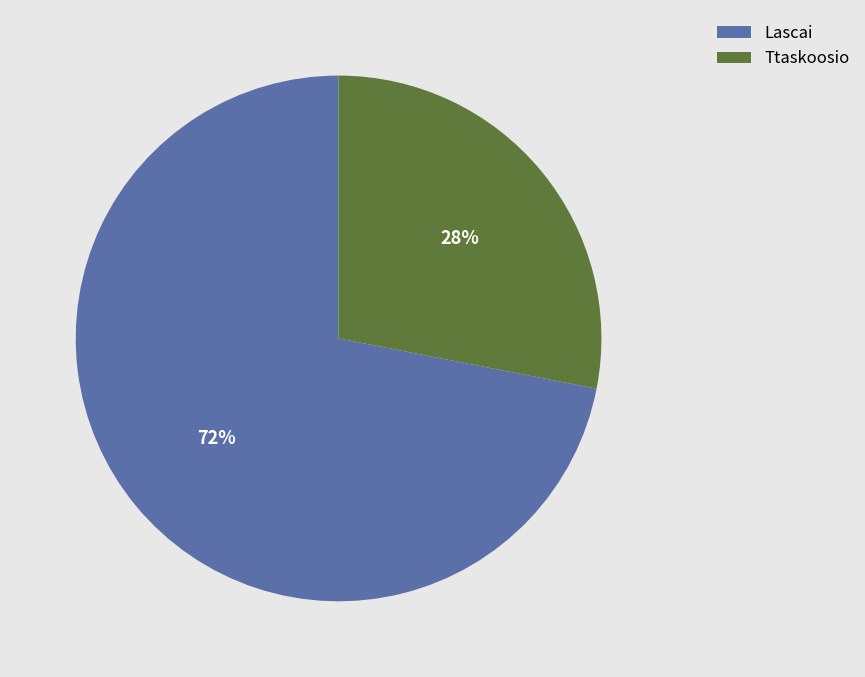

What is the smallest slice in the pie chart?

Ttaskoosio